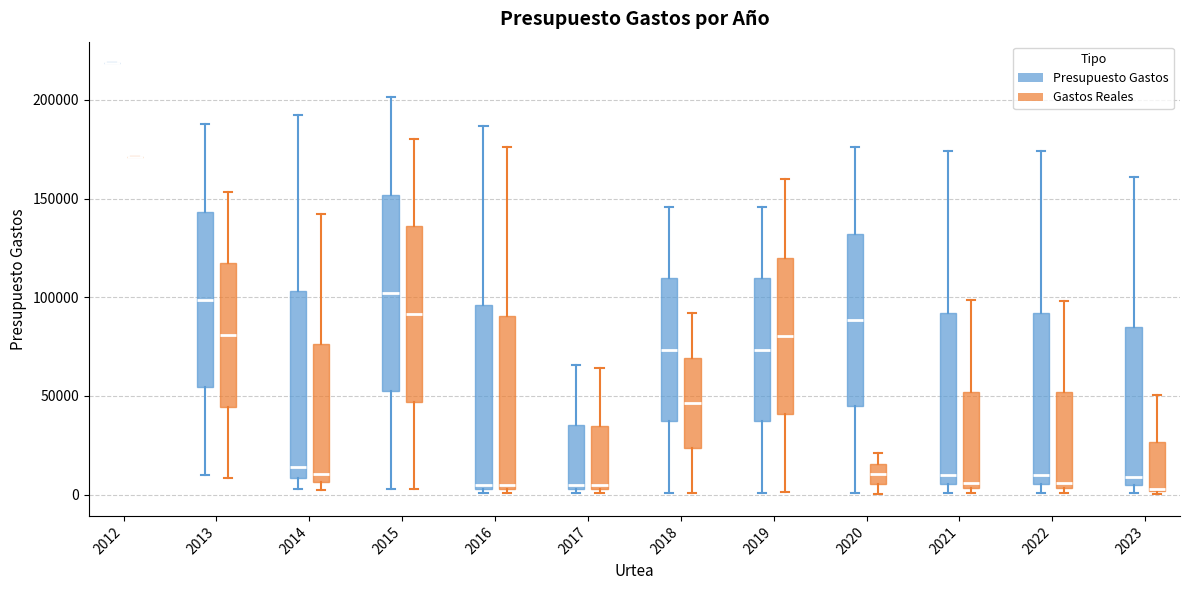

Where is the upper edge of the box for 2015 (Gastos Reales) on the y-axis? The values are not printed on the chart, so give them approximately, as read against the axis.

135000